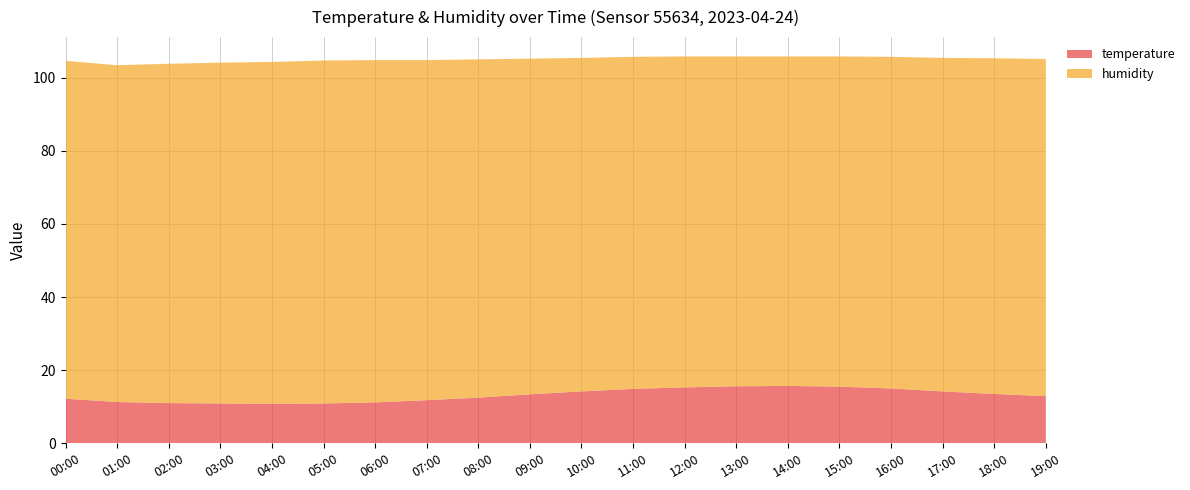

Reading left to right, transcribe all the data shown in this chart.

temperature: 12.2	11.3	11.0	10.9	10.8	10.9	11.2	11.8	12.5	13.4	14.2	14.9	15.3	15.6	15.7	15.5	15.0	14.2	13.5	12.9
humidity: 92.4	92.1	92.8	93.2	93.5	93.8	93.6	93.0	92.5	91.8	91.2	90.8	90.5	90.2	90.1	90.3	90.7	91.2	91.8	92.2